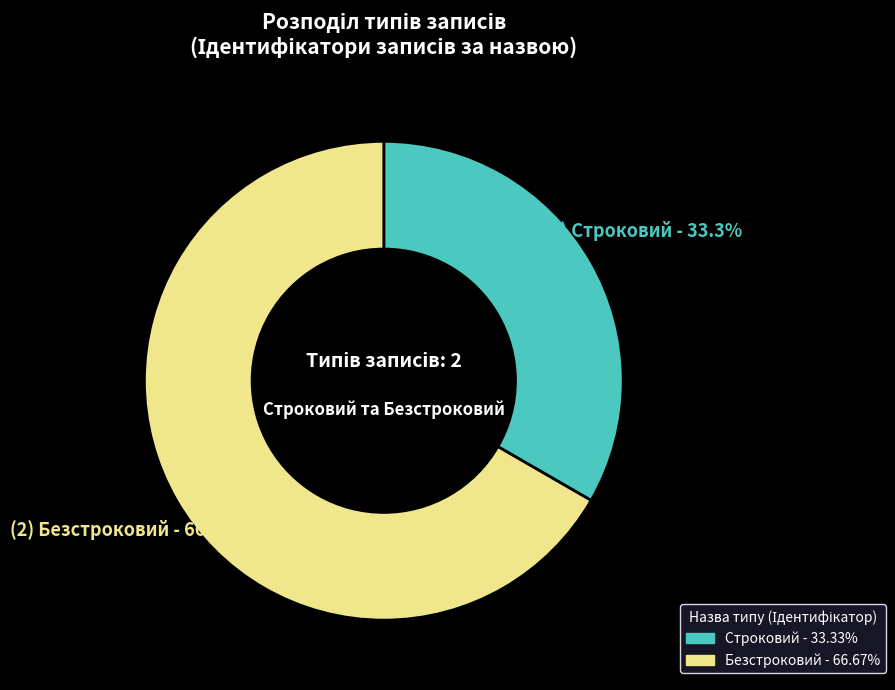

Rank the categories by value from lowest to highest.

Строковий, Безстроковий